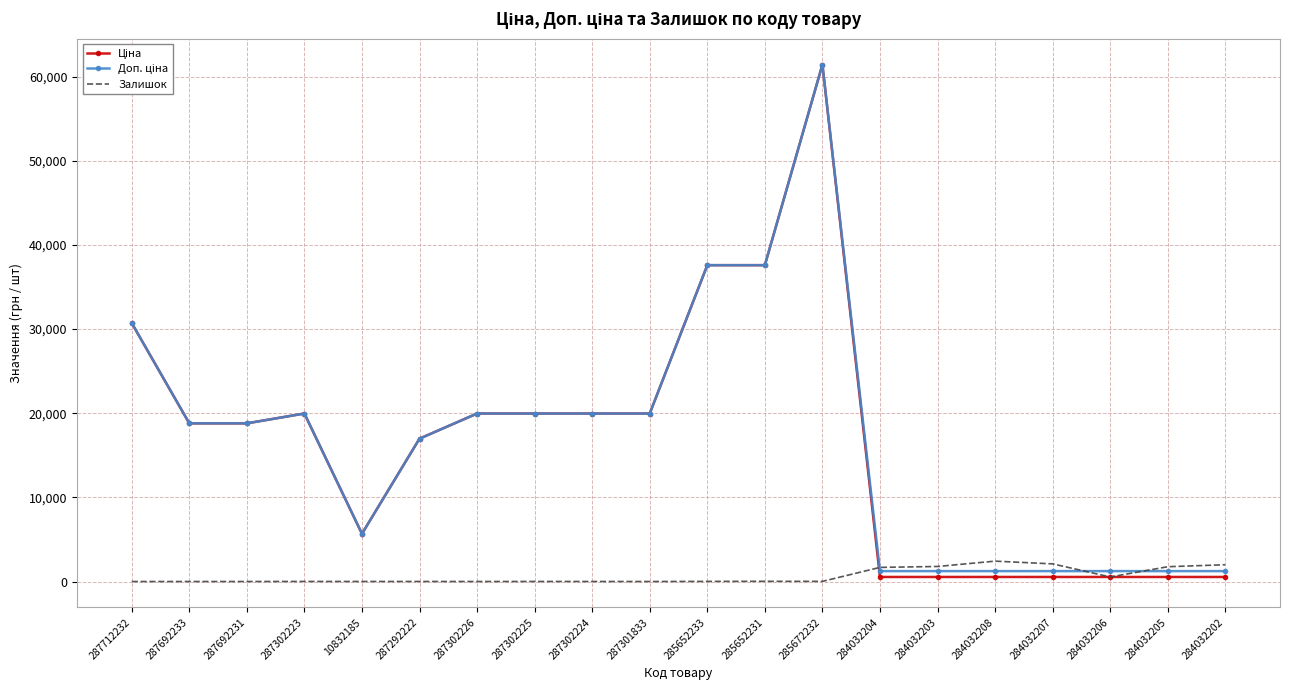

What is the greatest value displayed?

61434.3